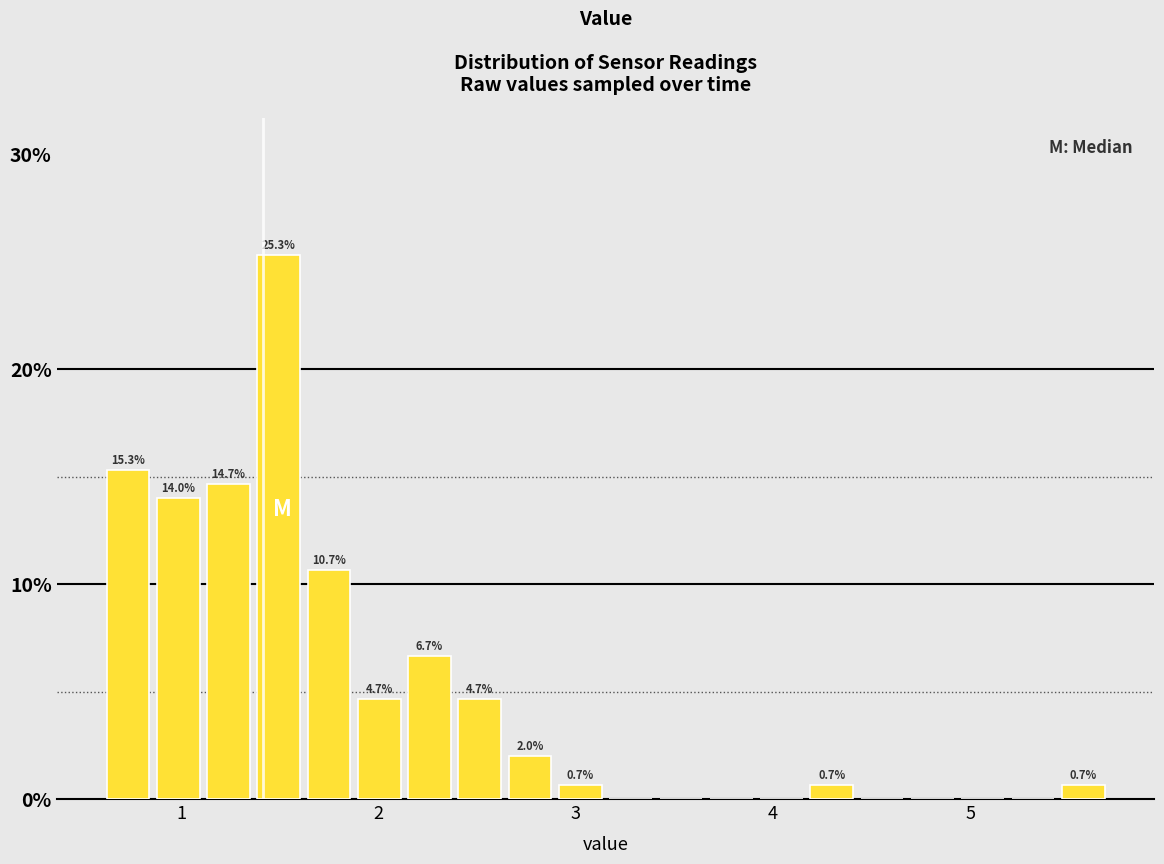

Read against the x-axis, roughly where is the centre of the tallest bar?

1.5